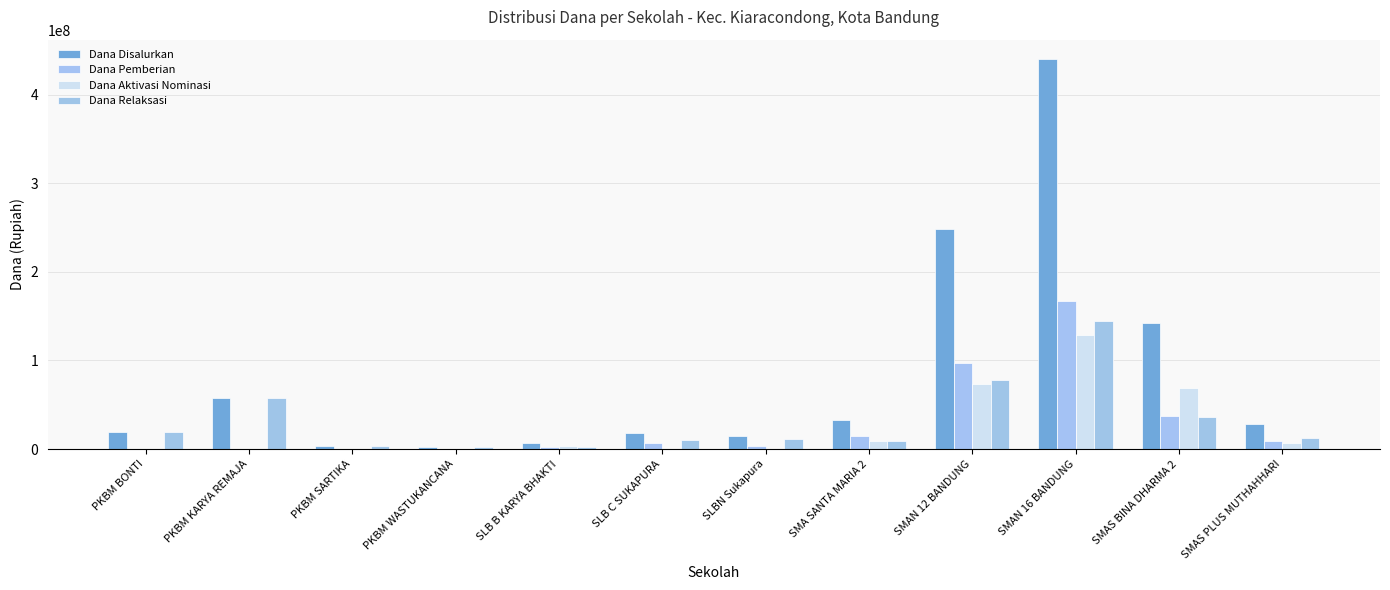

How many distinct data groups are displayed?

4